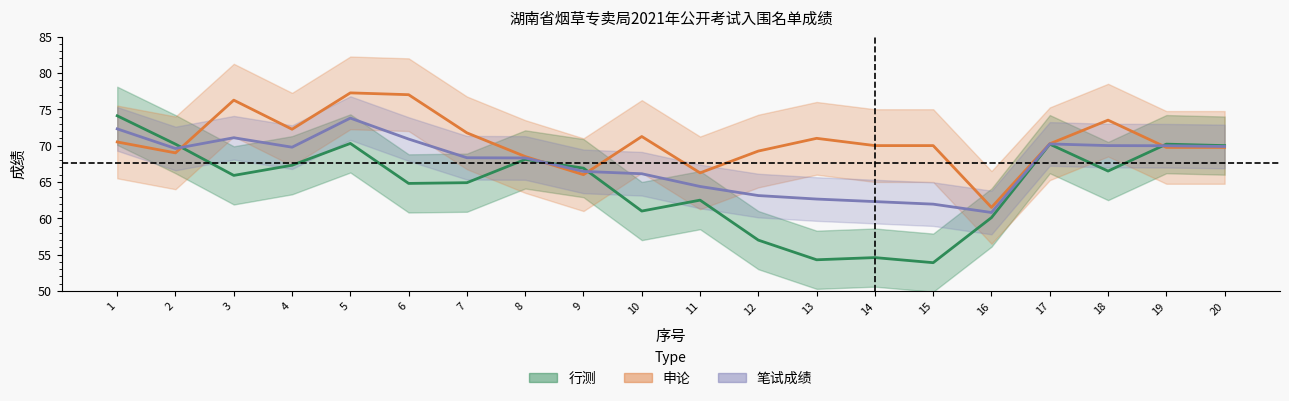

The 行测 series shows 60.1 at 16. True or false?

True